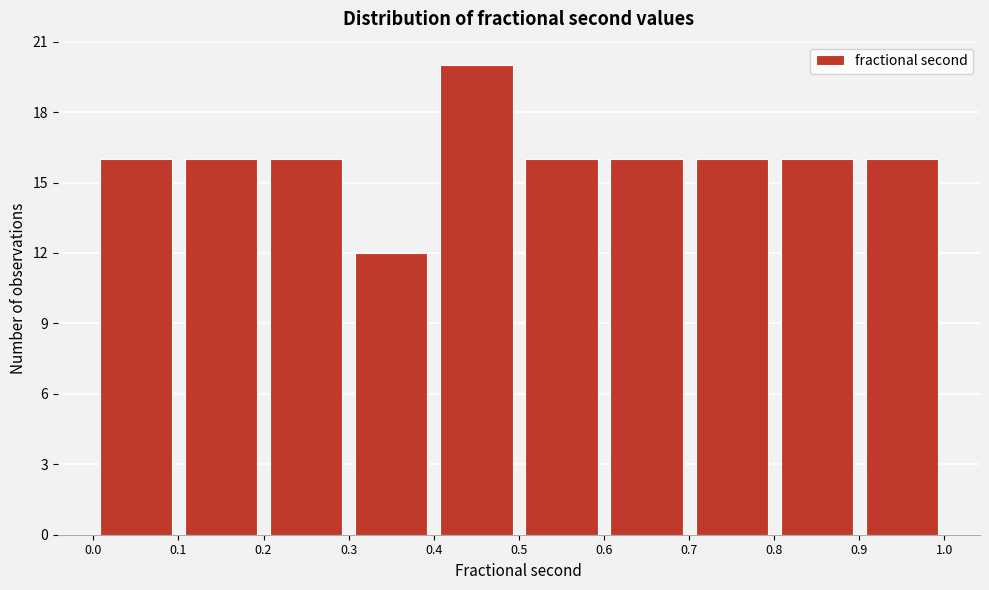

What is the height of the bar covering 0.5 to 0.6 on the x-axis? The values are not printed on the chart, so give them approximately, as read against the axis.

16